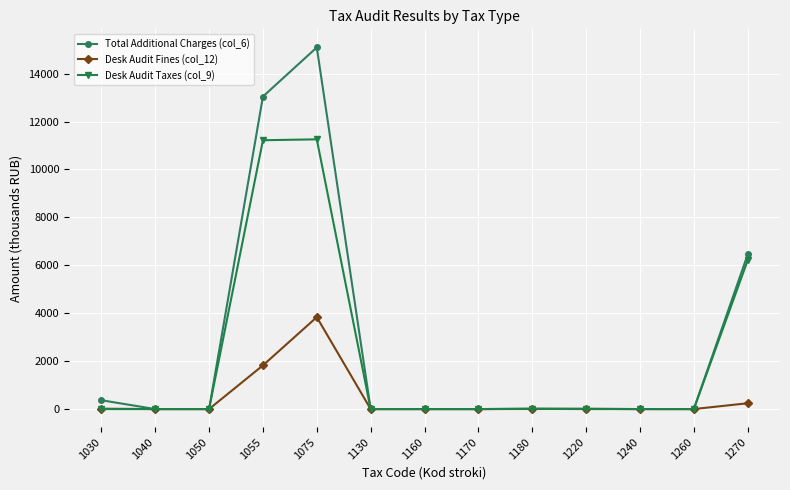

What is the greatest value displayed?

15095